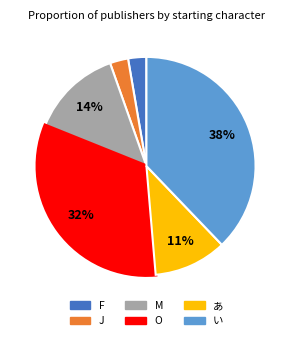

To the nearest percent, what is the difference between the あ and F slice percentages?

8%